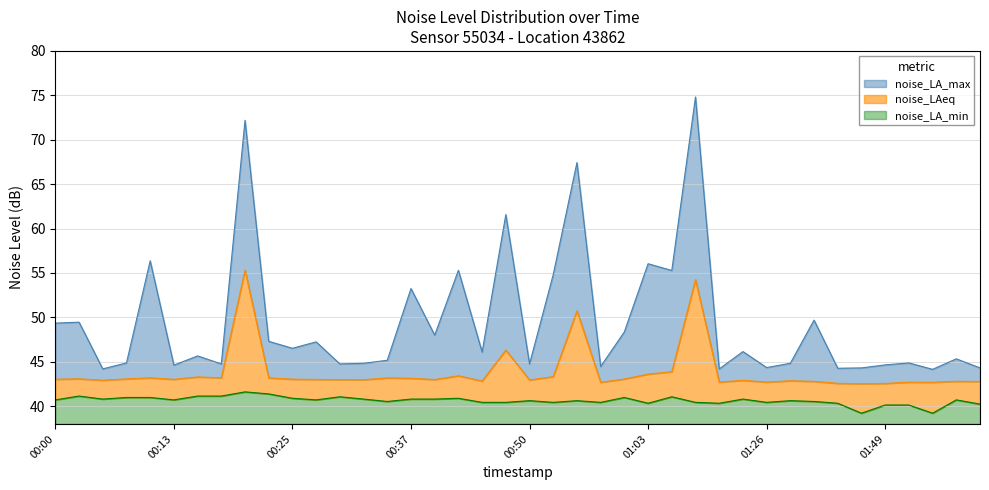

Reading left to right, list all the values displayed in this chart.

noise_LA_max: 49.4	49.5	44.2	44.9	56.4	44.6	45.7	44.8	72.2	47.3	46.5	47.2	44.8	44.8	45.2	53.2	48.0	55.3	46.1	61.6	44.8	54.8	67.4	44.5	48.4	56.0	55.3	74.8	44.2	46.1	44.4	44.8	49.7	44.3	44.3	44.6	44.9	44.1	45.3	44.3
noise_LAeq: 43.0	43.1	42.9	43.1	43.2	43.0	43.3	43.2	55.3	43.2	43.0	43.0	43.0	43.0	43.2	43.1	43.0	43.4	42.8	46.3	43.0	43.3	50.7	42.7	43.1	43.6	43.9	54.2	42.7	42.9	42.7	42.9	42.8	42.6	42.5	42.6	42.7	42.7	42.8	42.8
noise_LA_min: 40.7	41.1	40.8	41.0	41.0	40.7	41.1	41.1	41.6	41.4	40.9	40.7	41.1	40.8	40.5	40.8	40.8	40.9	40.4	40.4	40.6	40.4	40.6	40.4	41.0	40.3	41.1	40.4	40.3	40.8	40.4	40.6	40.5	40.3	39.2	40.1	40.1	39.2	40.7	40.2